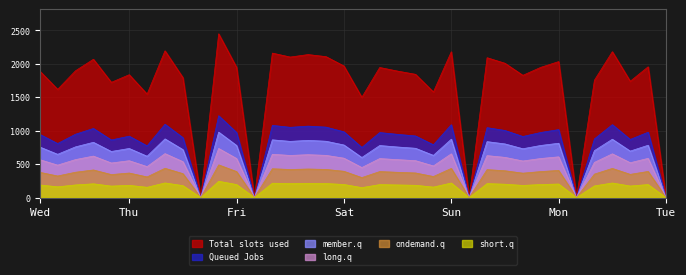

What are all the series names shown in the legend?

Total slots used, Queued Jobs, member.q, long.q, ondemand.q, short.q